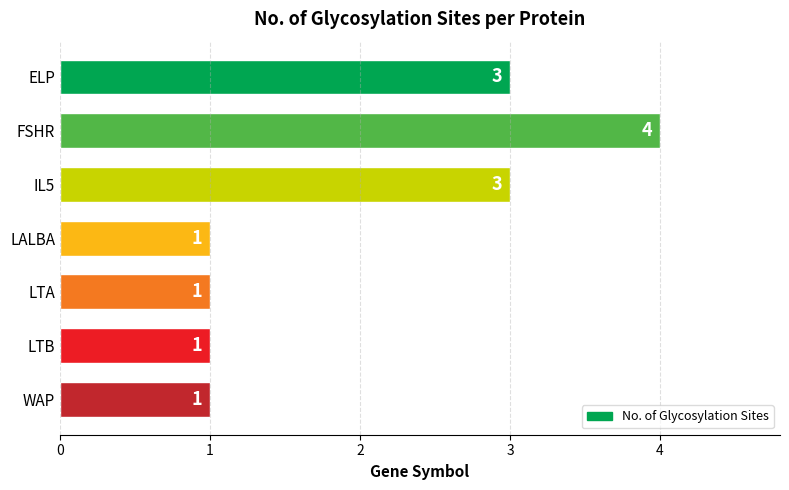

Reading top to bottom, what are all the values shown in this chart?

ELP=3	FSHR=4	IL5=3	LALBA=1	LTA=1	LTB=1	WAP=1